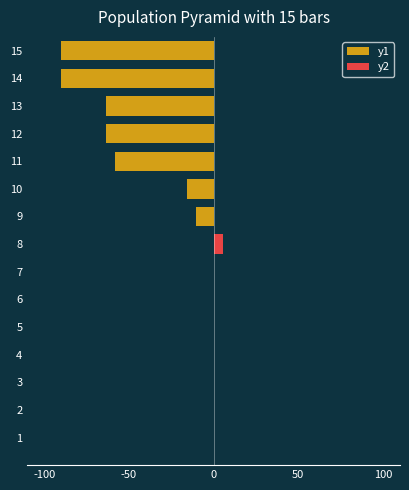

At how many categories does at least one series exceed -64?

15